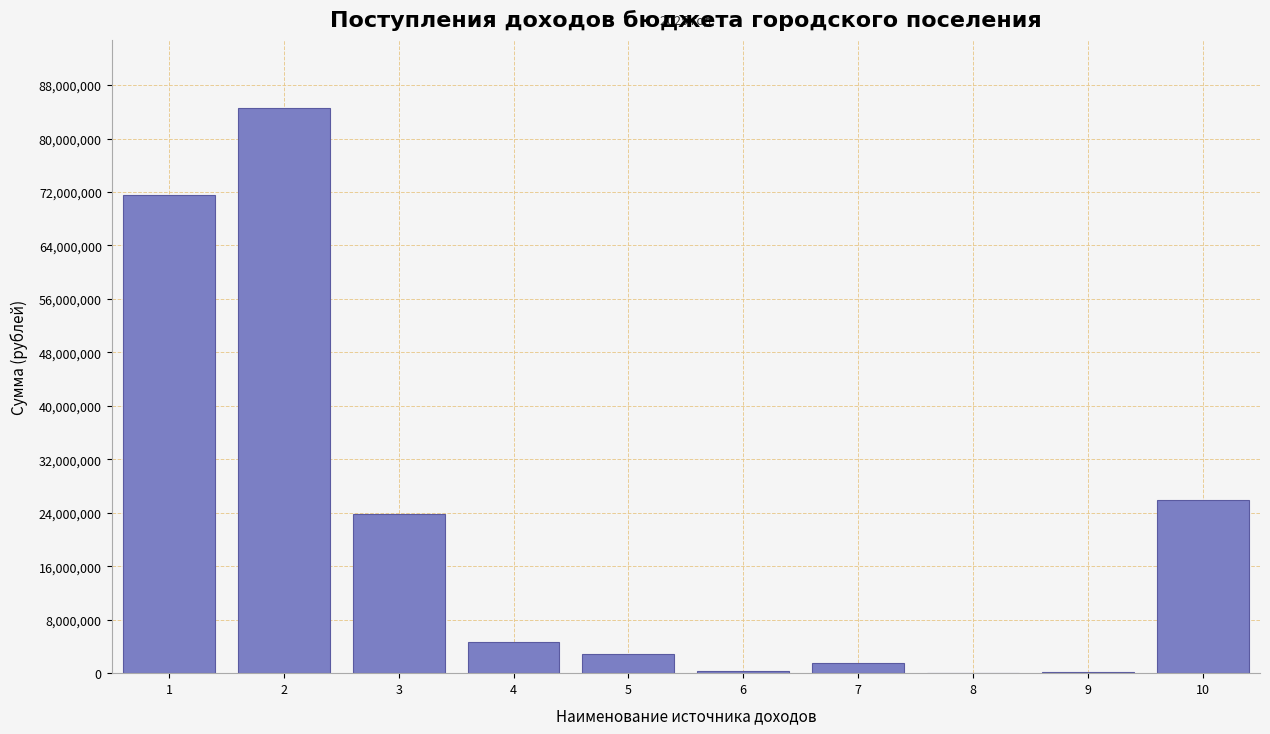

Approximately how many times larger is the value at 10 compared to 3?

1.1